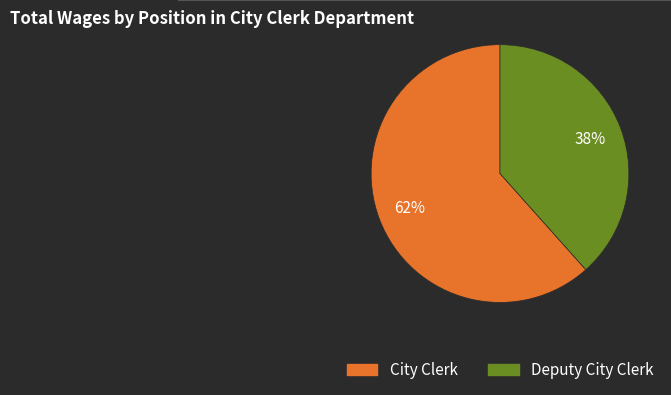

The Deputy City Clerk slice represents 38% of the pie. True or false?

True